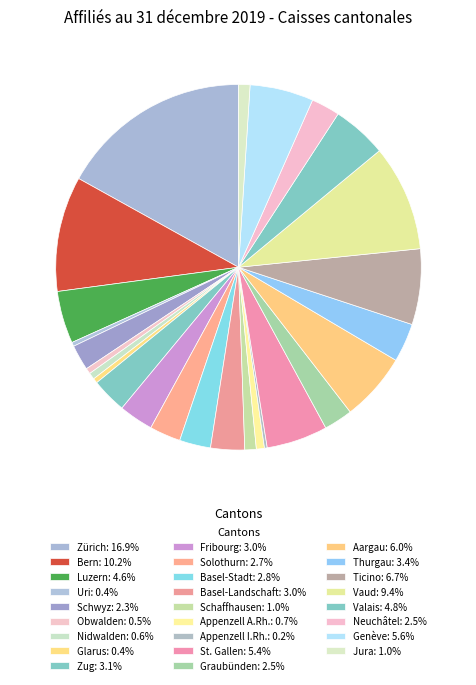

Is there any slice that represents more than half of the pie?

No